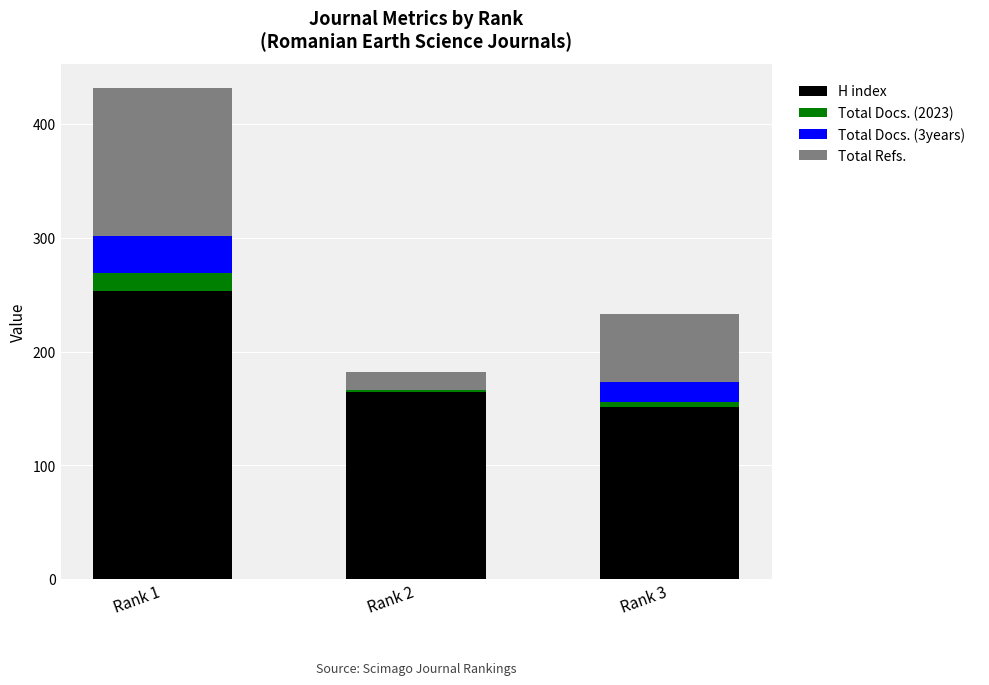

What is the highest value of the H index series?

253